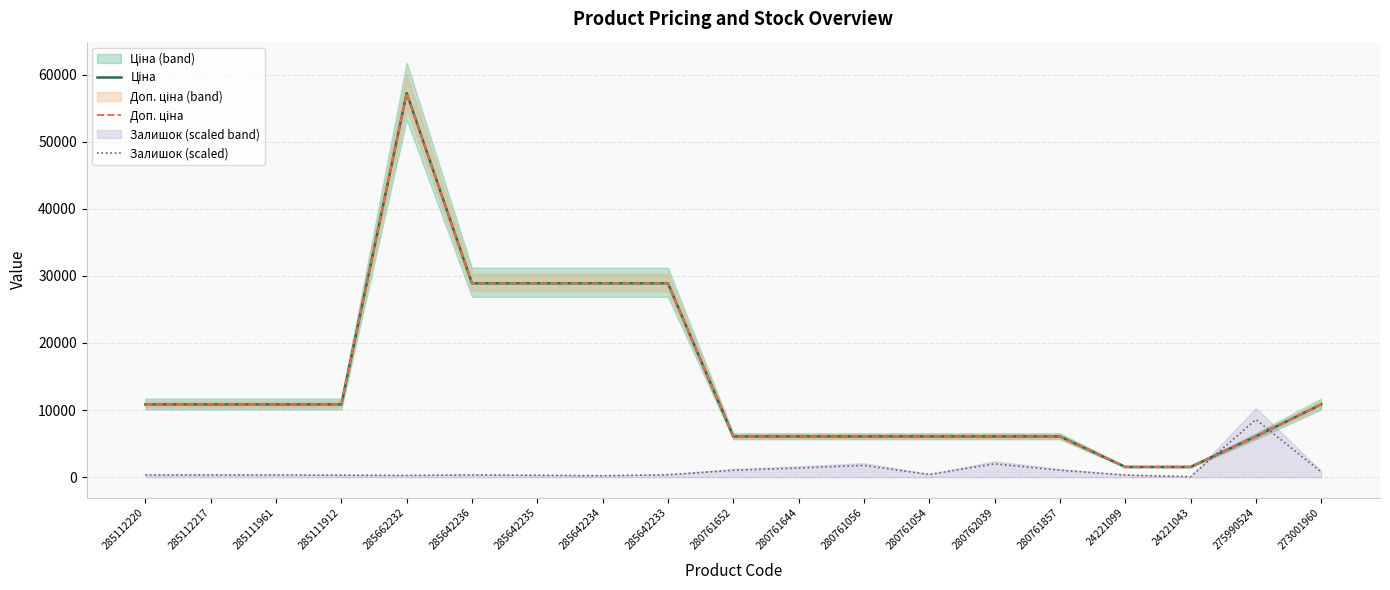

Does the chart display data point markers on the line(s)?

No